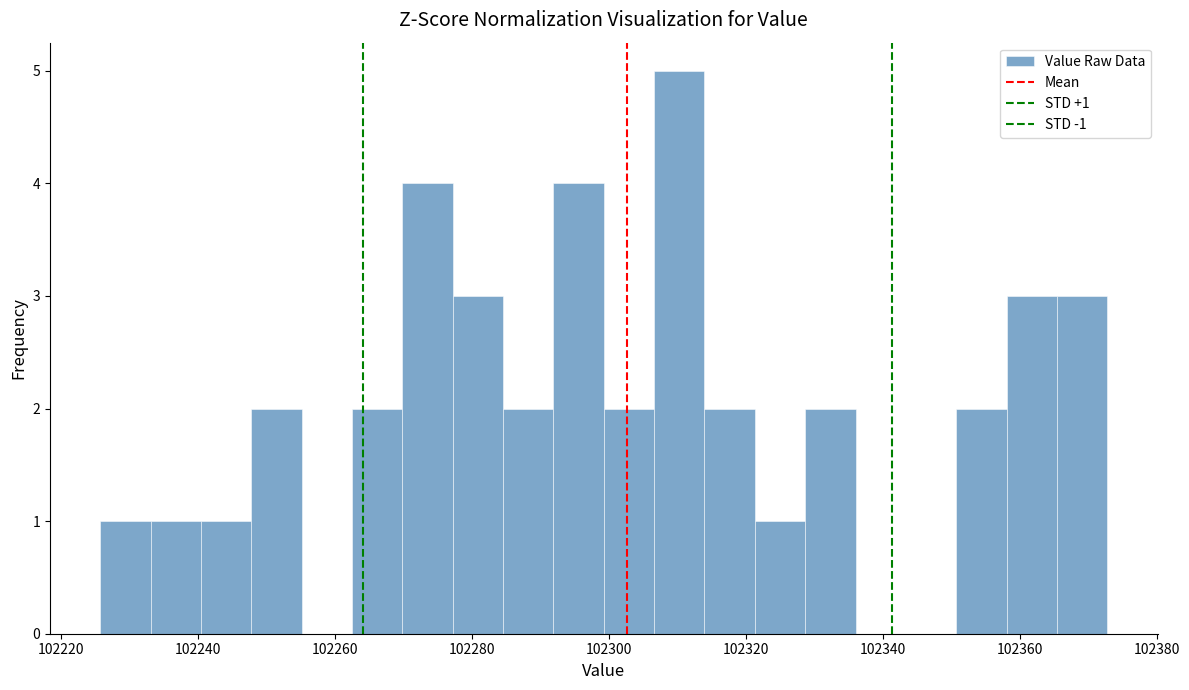

Around what value on the x-axis is the tallest bar? Give the approximate position of its centre, as read against the axis.

102310